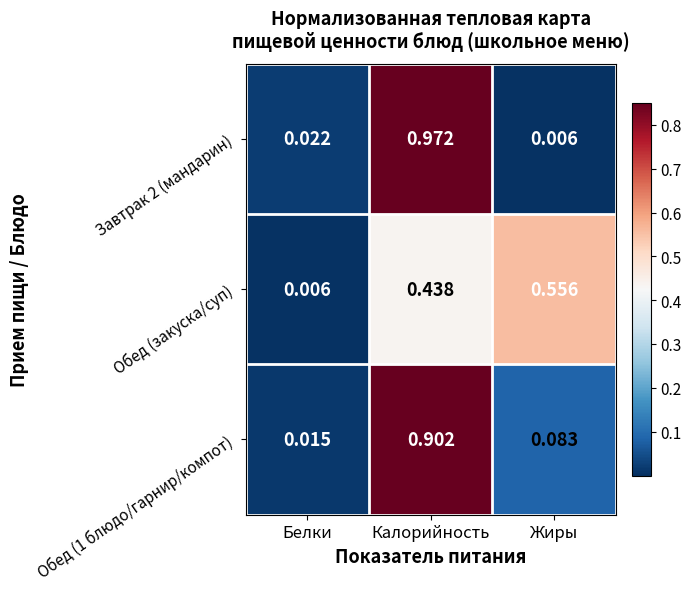

At which label does Завтрак 2 (мандарин) reach its minimum?

Жиры